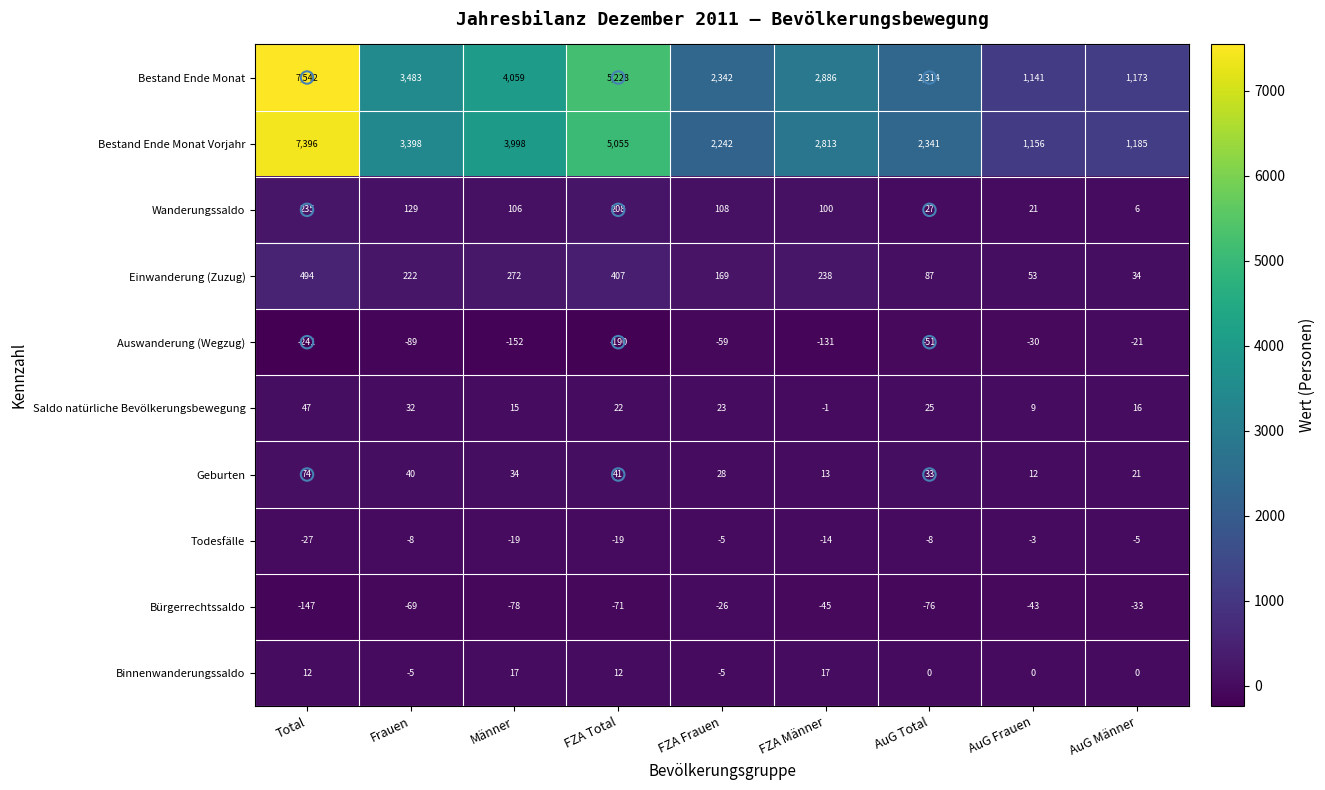

Between FZA Männer and AuG Frauen, which series saw the biggest shift?

Bestand Ende Monat